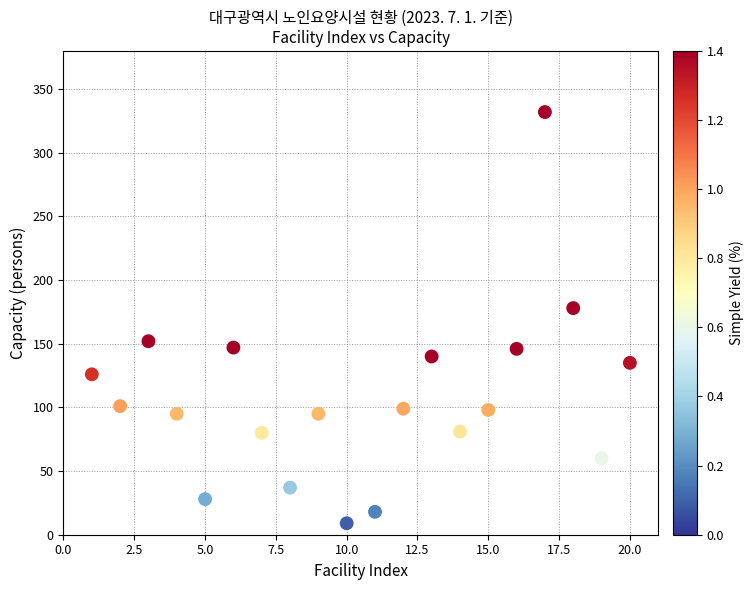

What Y value in the scatter plot is closest to 170?

178